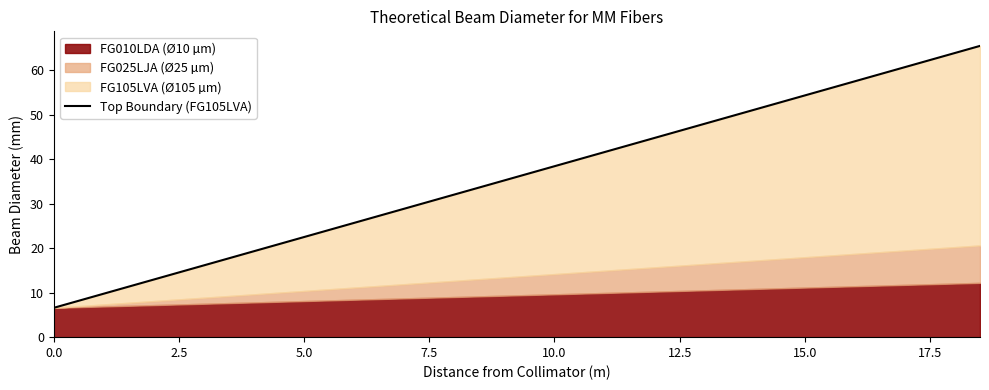

What is the average value?

36.0